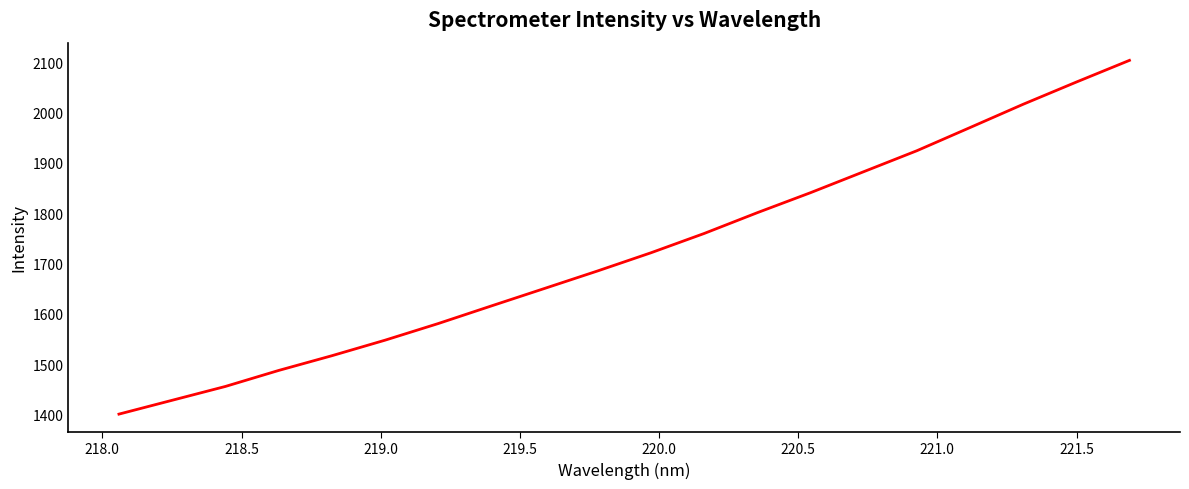

True or false: the data has more than 1 interior local peaks.

False